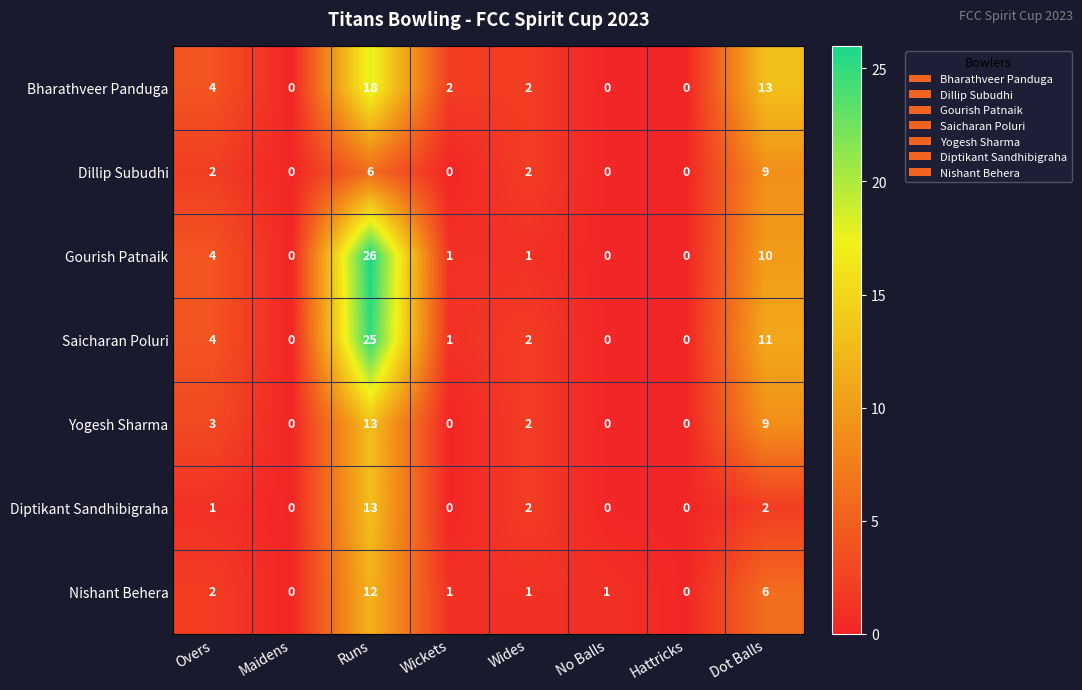

Which series has the largest total across all categories?

Saicharan Poluri